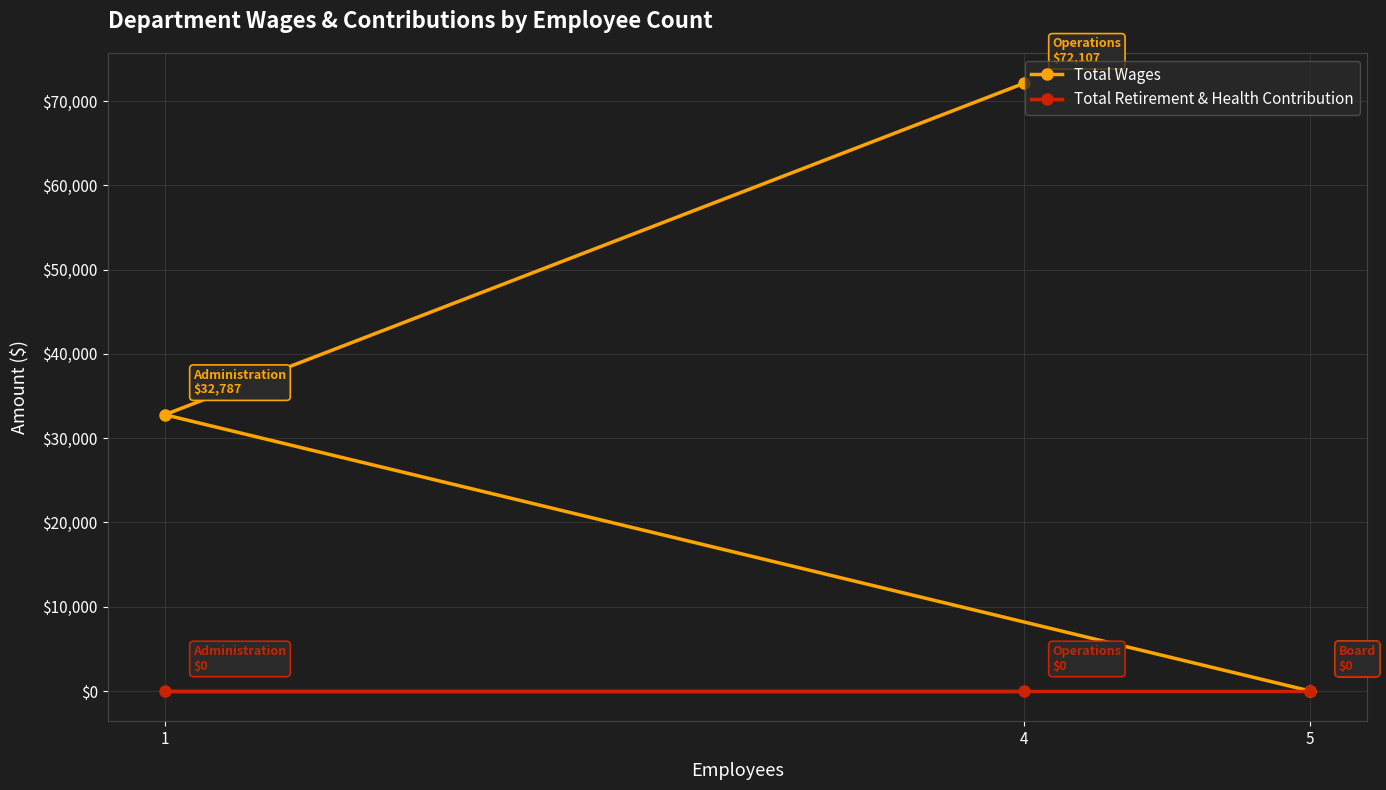

Rank the series by their average value, from highest to lowest.

Total Wages, Total Retirement & Health Contribution